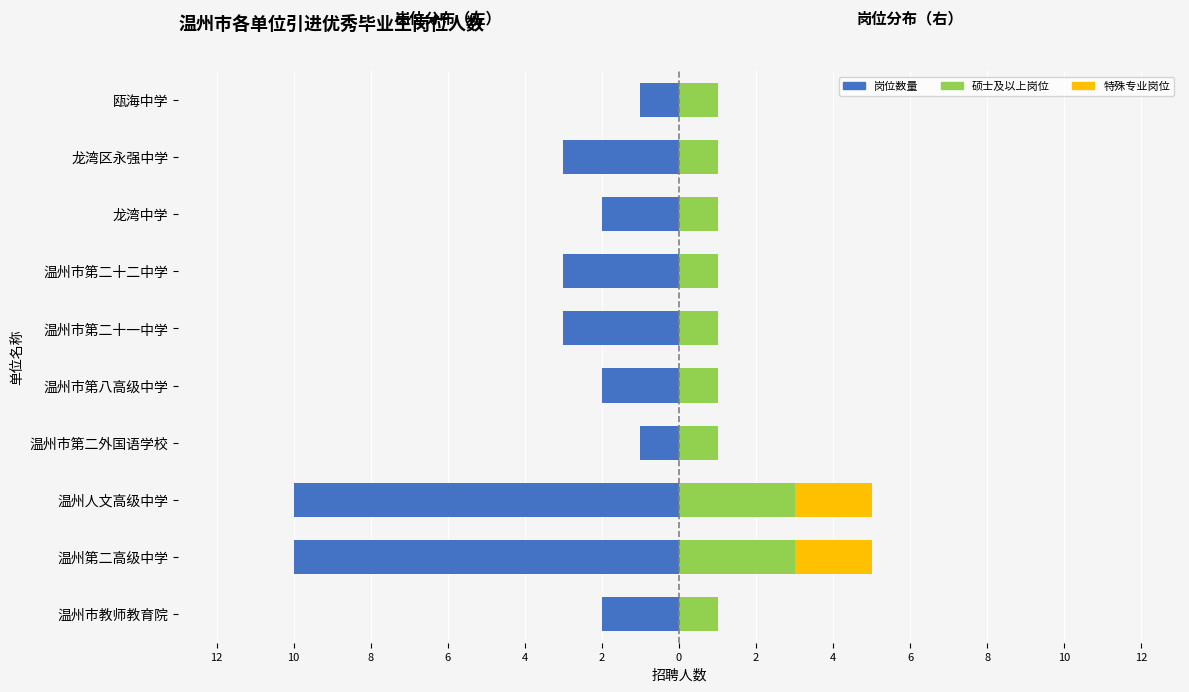

The 特殊专业岗位 series shows -1 at 温州市教师教育院. True or false?

False